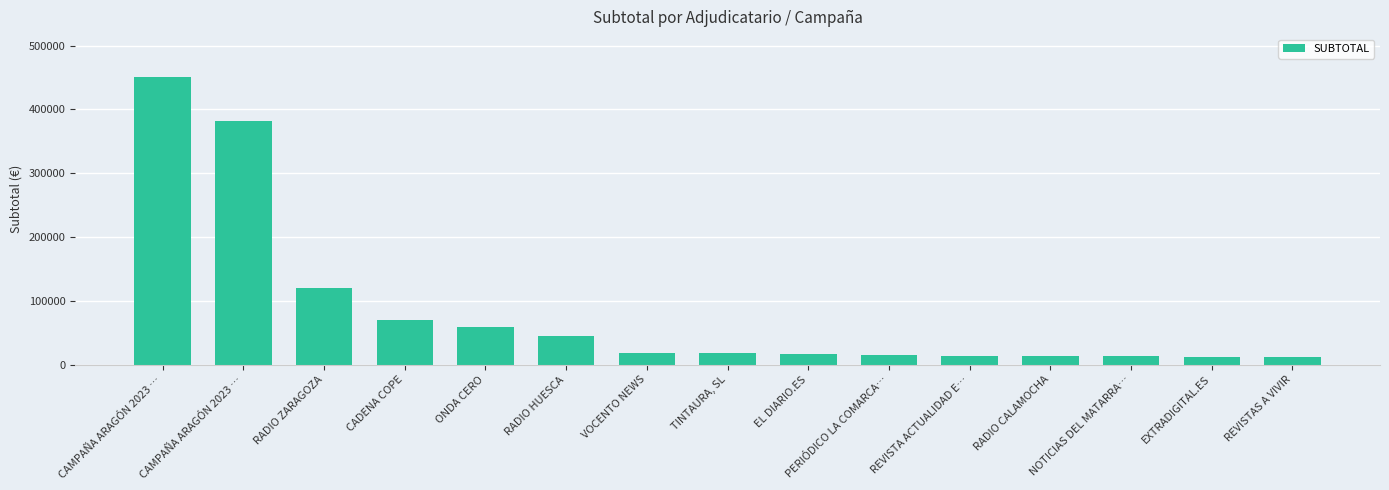

What is the difference between the maximum and second lowest values?

438579.8